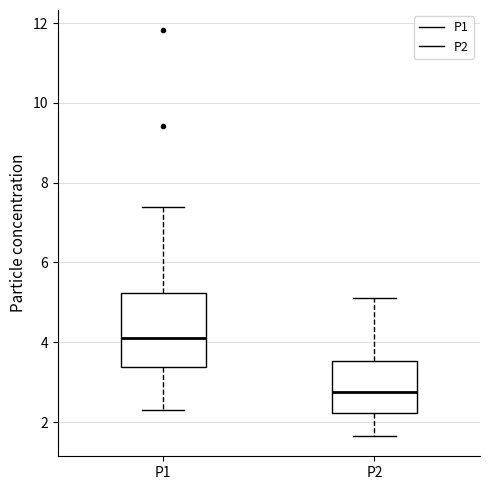

Reading left to right, read every box against the y-axis: the position of its median line, the range the box covers, and the ends of its whiskers. The values are not printed on the chart, so give them approximately, as read against the axis.

P1: median 4.2, box 3.4 to 5.2, whiskers 2.4 to 7.4
P2: median 2.8, box 2.2 to 3.6, whiskers 1.6 to 5.2